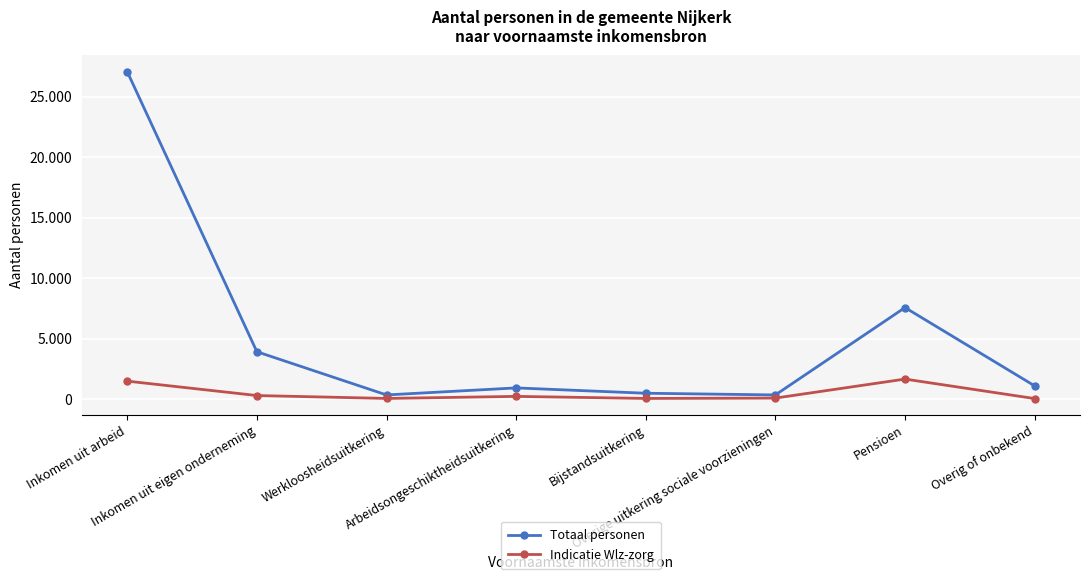

What is the label of the 3rd point from the left?

Werkloosheidsuitkering